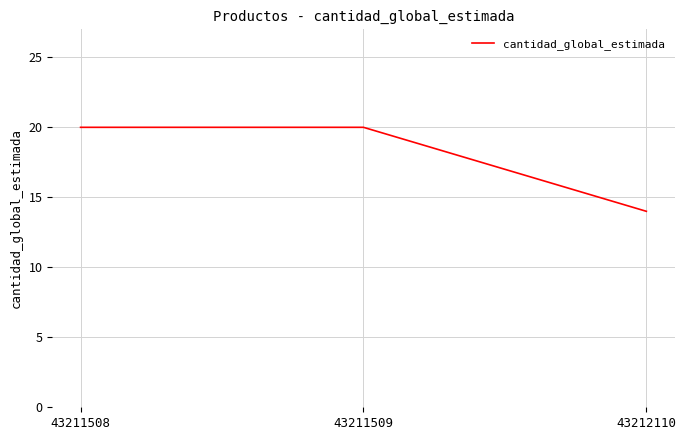

Reading right to left, extract all data points from this chart.

43212110=14	43211509=20	43211508=20